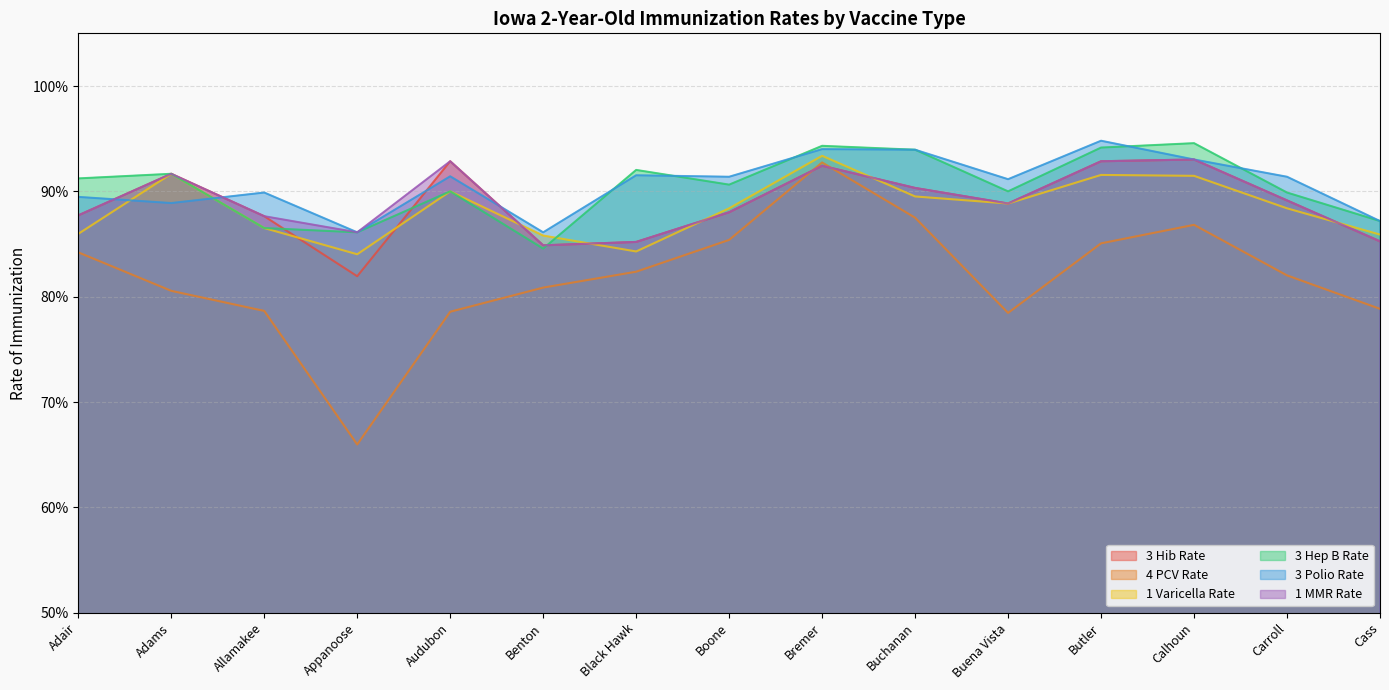

Rank the series by their maximum value, from highest to lowest.

3 Polio Rate, 3 Hep B Rate, 1 Varicella Rate, 3 Hib Rate, 1 MMR Rate, 4 PCV Rate